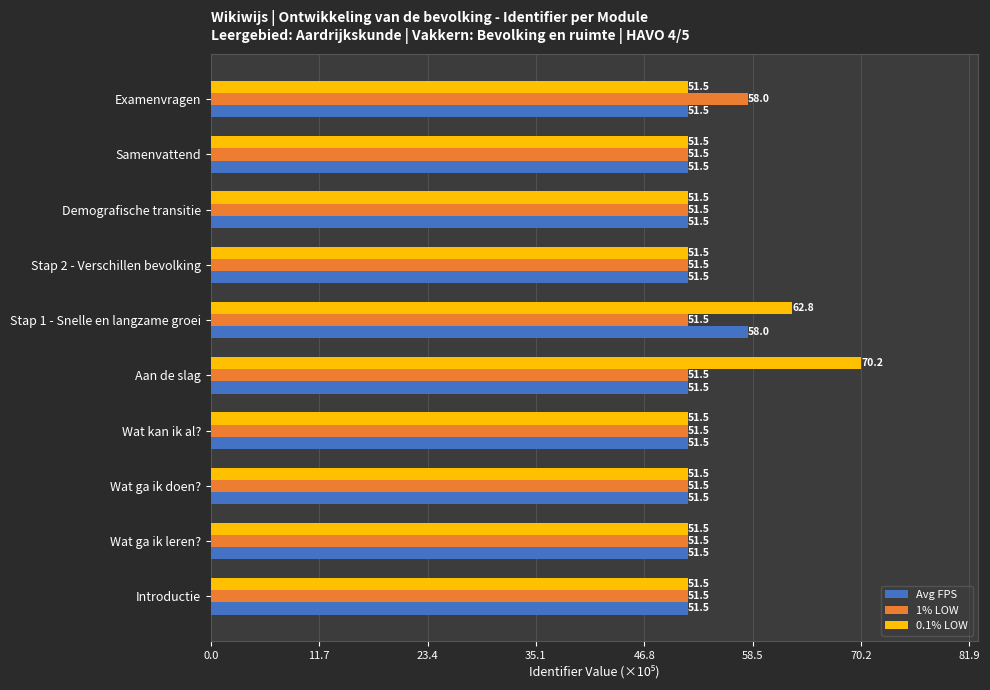

How many data points does each series have?

10